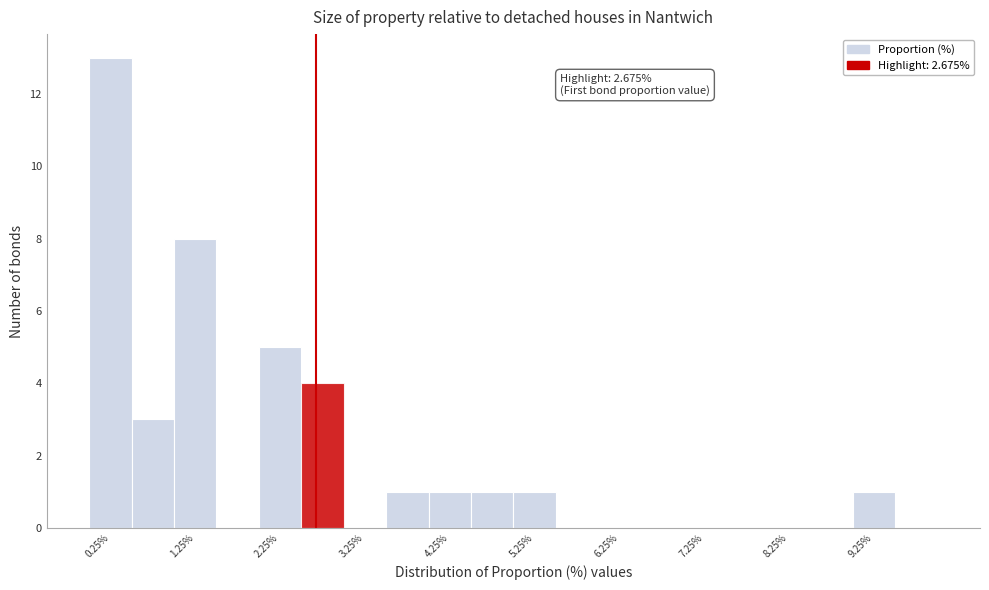

Which range on the x-axis has the tallest bar?

0.0 to 0.5